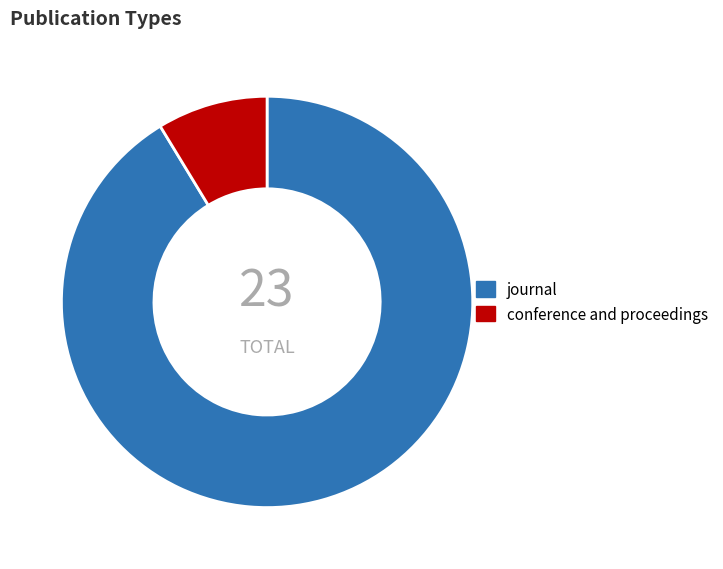

Which category has the smallest portion of the pie?

conference and proceedings